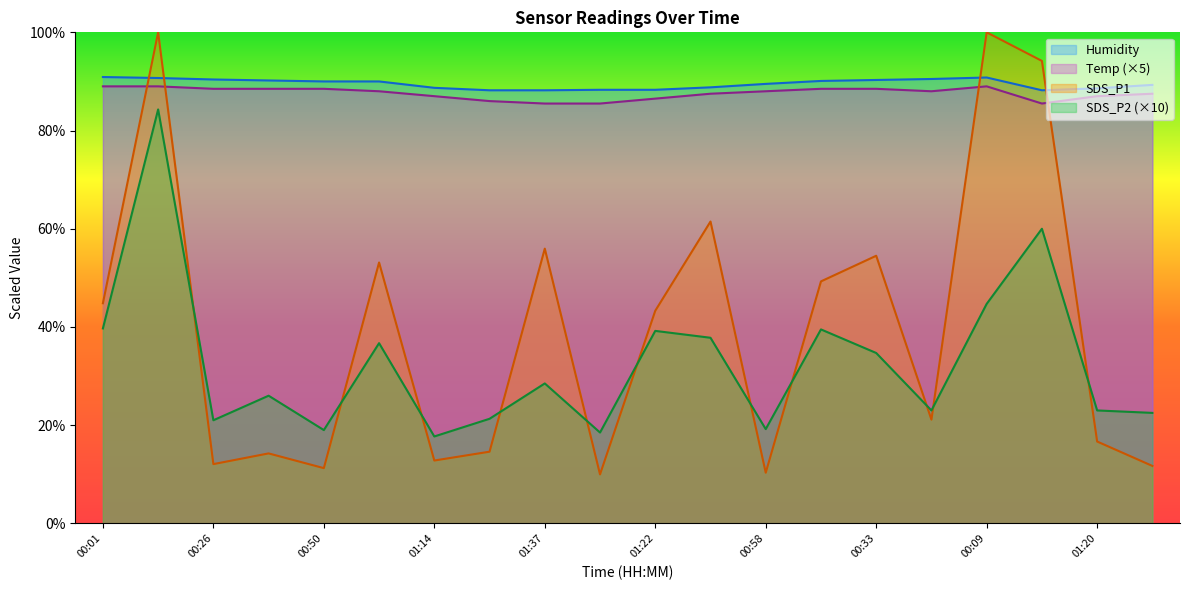

Is the value of Humidity at 01:37 greater than the value of SDS_P2 at 01:07?

Yes